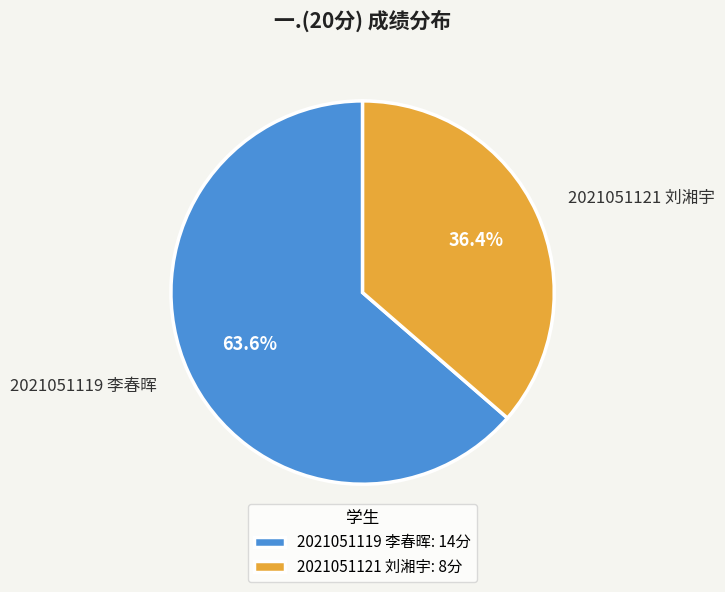

To the nearest percent, what is the difference between the largest and smallest slice percentages?

27%